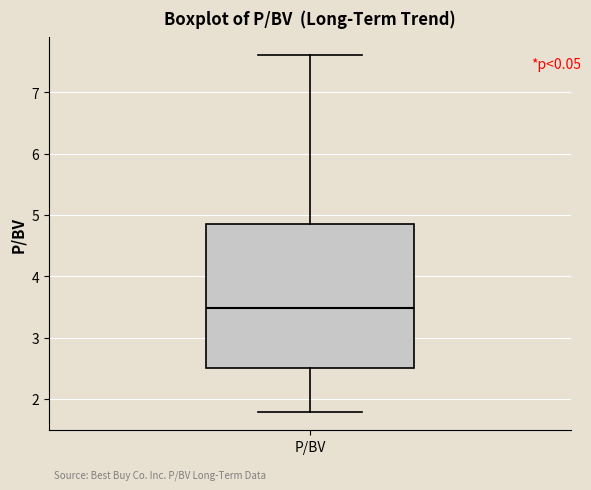

Transcribe this box plot: give where the median line is, the range the box spans, and where the two whiskers end, as read against the y-axis. The values are not printed on the chart, so give them approximately, as read against the axis.

median 3.5, box 2.5 to 4.9, whiskers 1.8 to 7.6